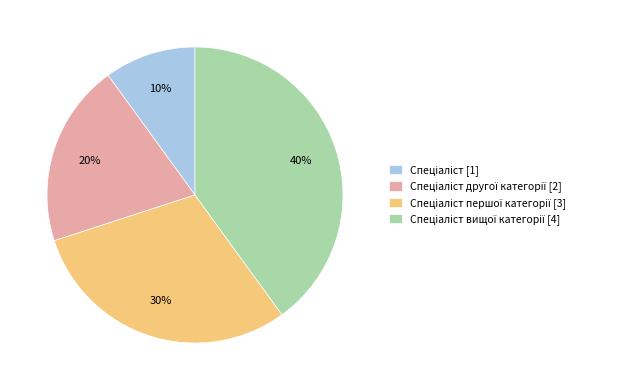

Does any single category account for the majority?

No